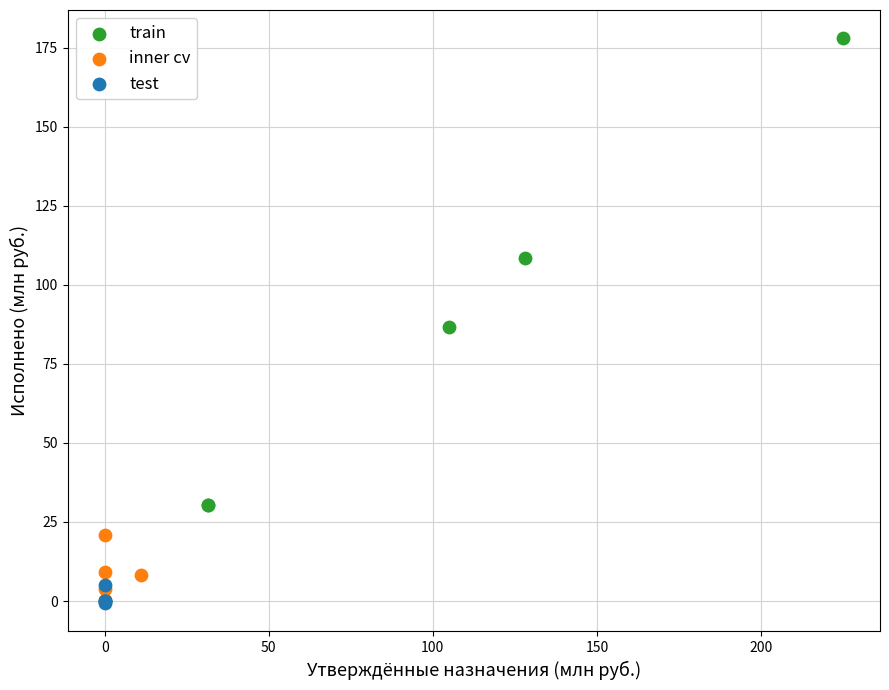

Which series reaches the maximum Y coordinate?

train